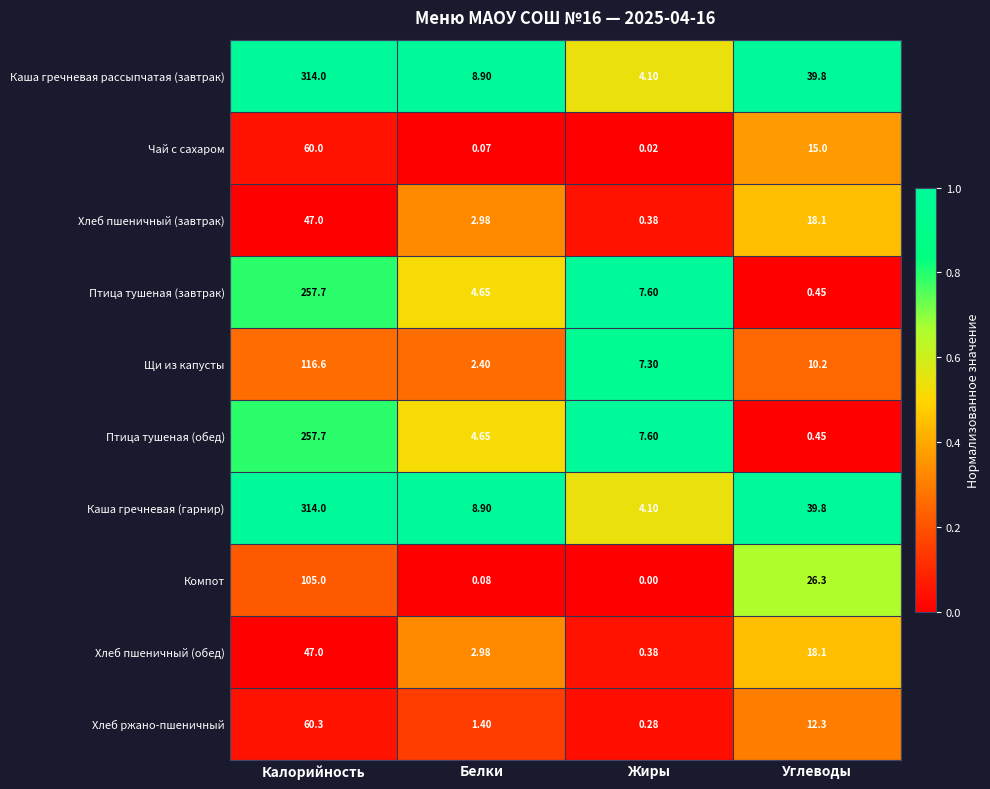

Is the value of Компот at Жиры greater than the value of Хлеб пшеничный (обед) at Углеводы?

No